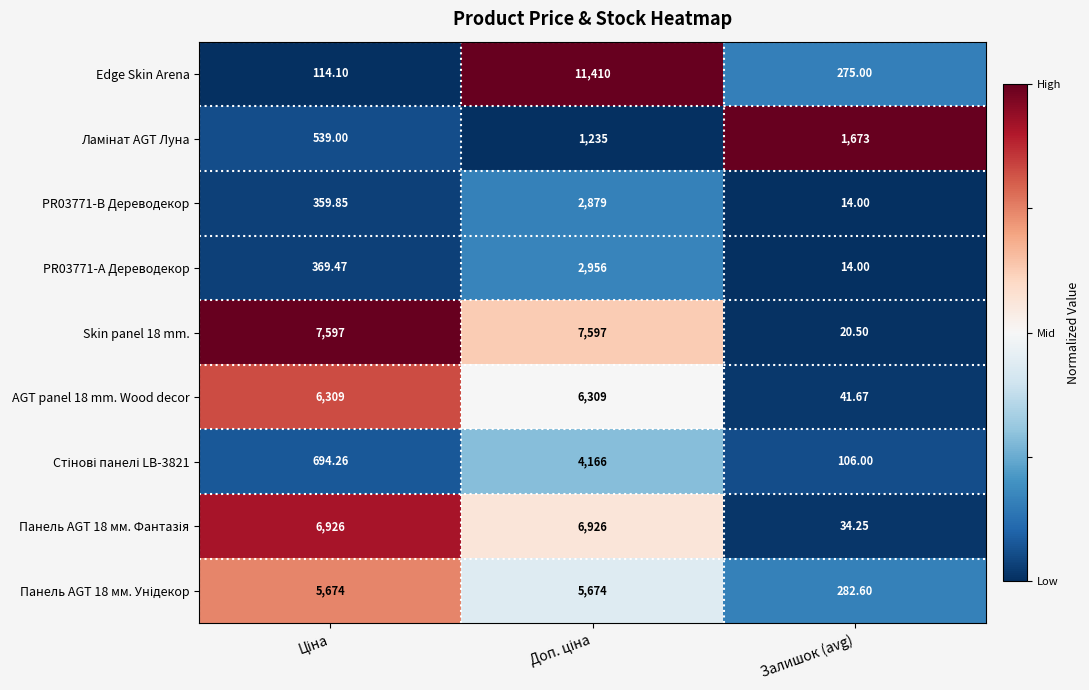

Which series has the largest range (max minus min)?

Edge Skin Arena